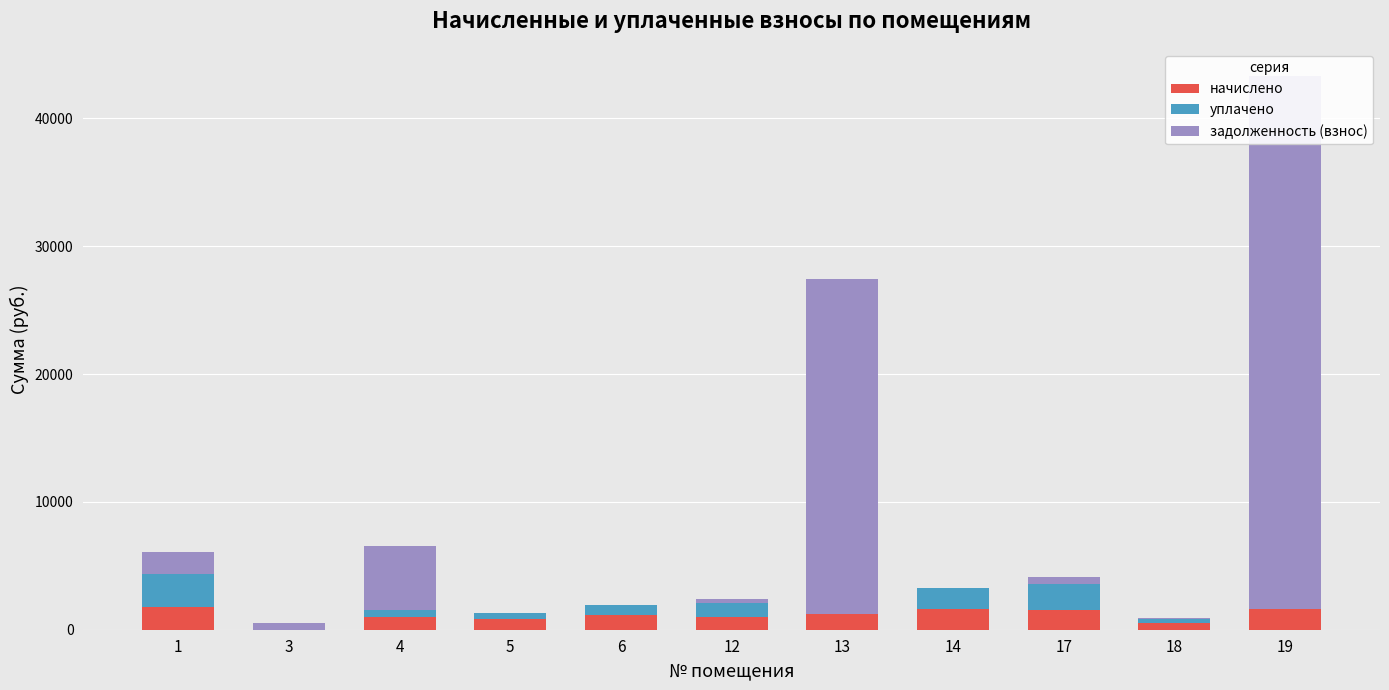

What is the total value across all series at 19?

43281.3